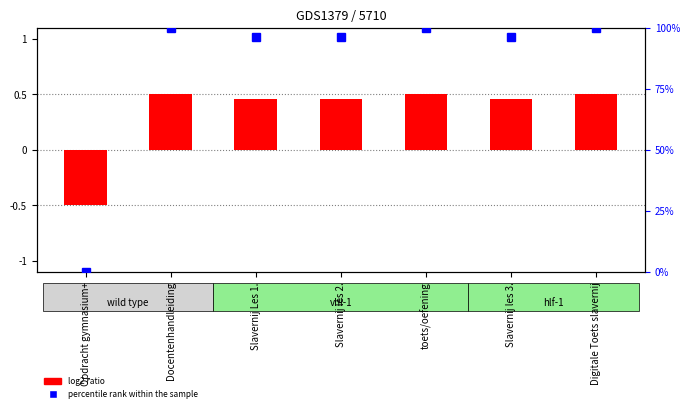

What is the total value across all series at Slavernij les 3.?

96.7